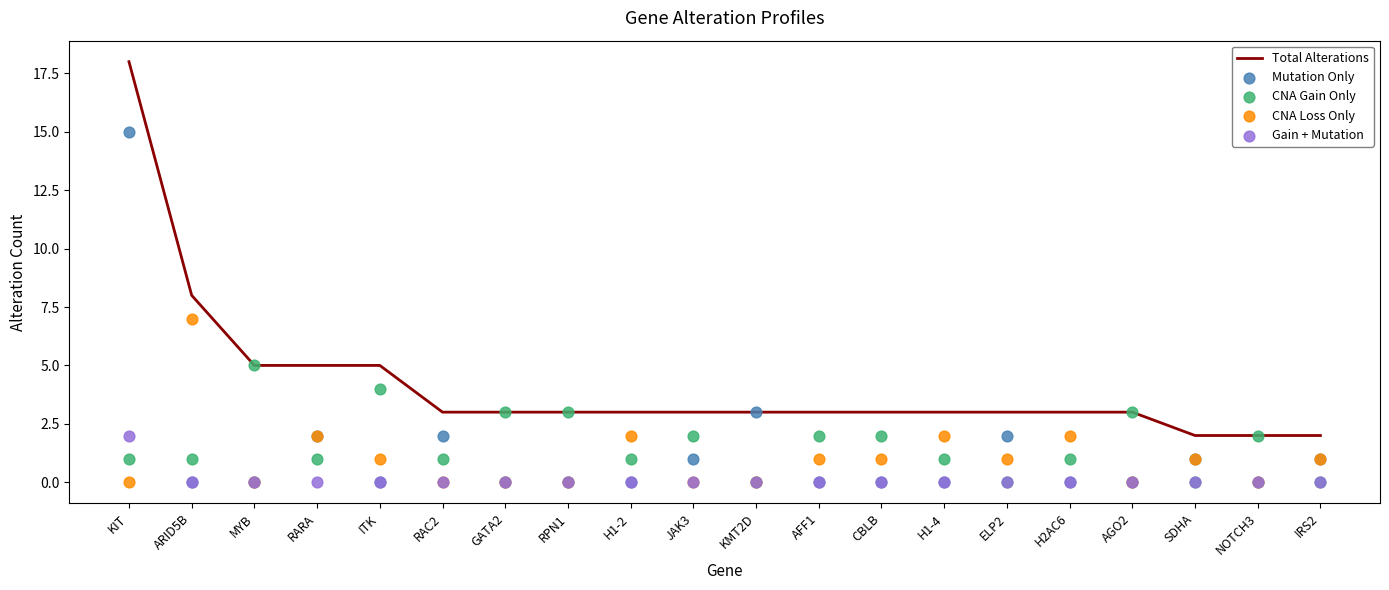

What are all the series names shown in the legend?

Total Alterations, Mutation Only, CNA Gain Only, CNA Loss Only, Gain + Mutation